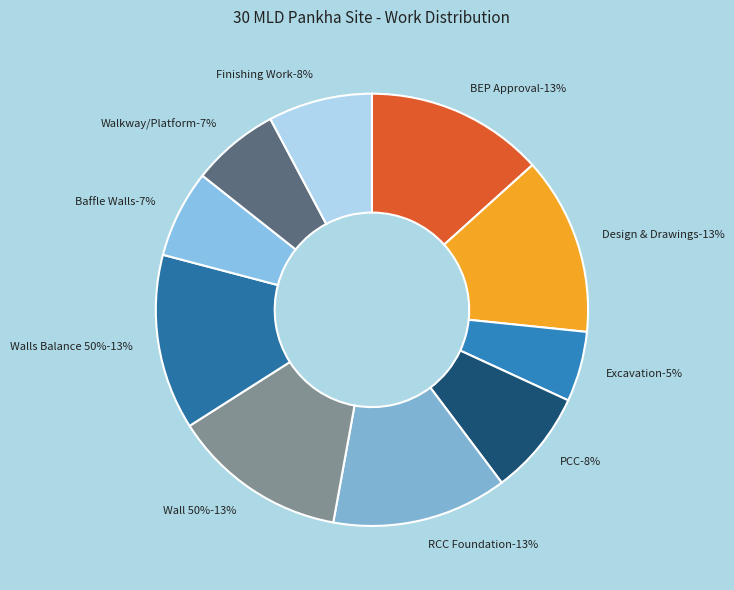

Is there any slice that represents more than half of the pie?

No